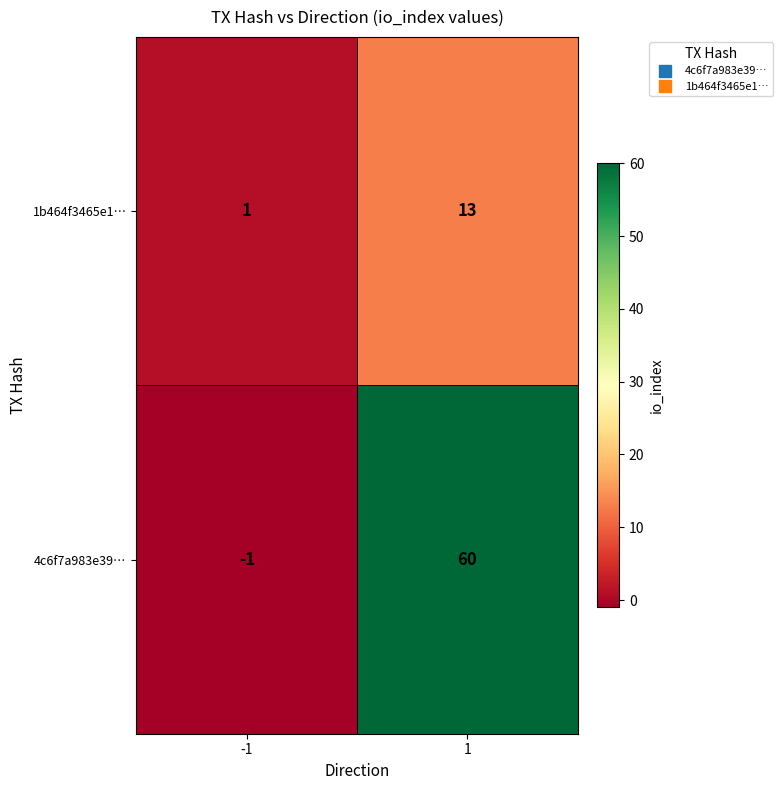

What is the sum of all 4c6f7a983e39… values?

59